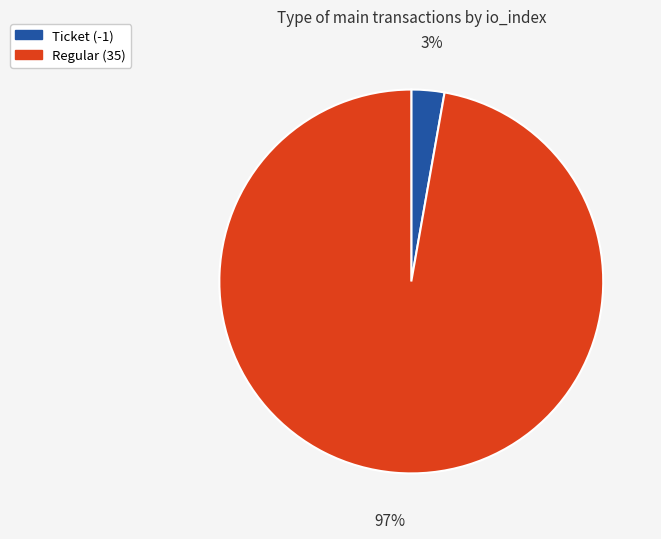

Between Regular (35) and Ticket (-1), which is larger?

Regular (35)